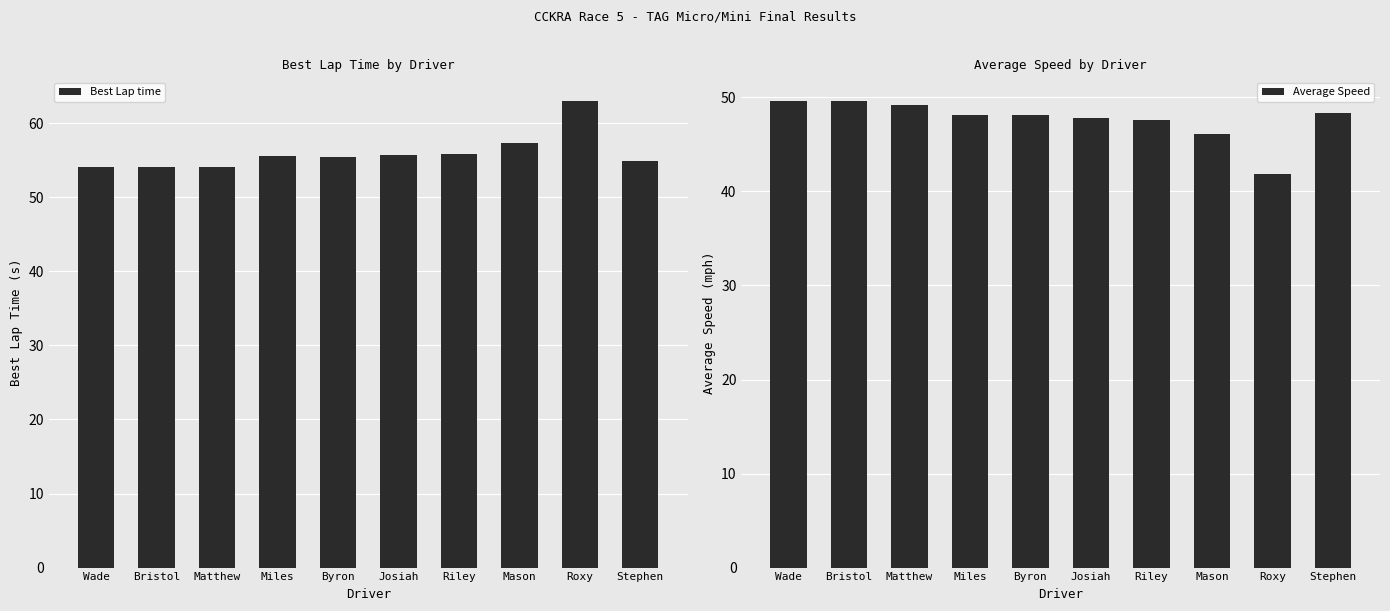

Does the chart contain any negative values?

No